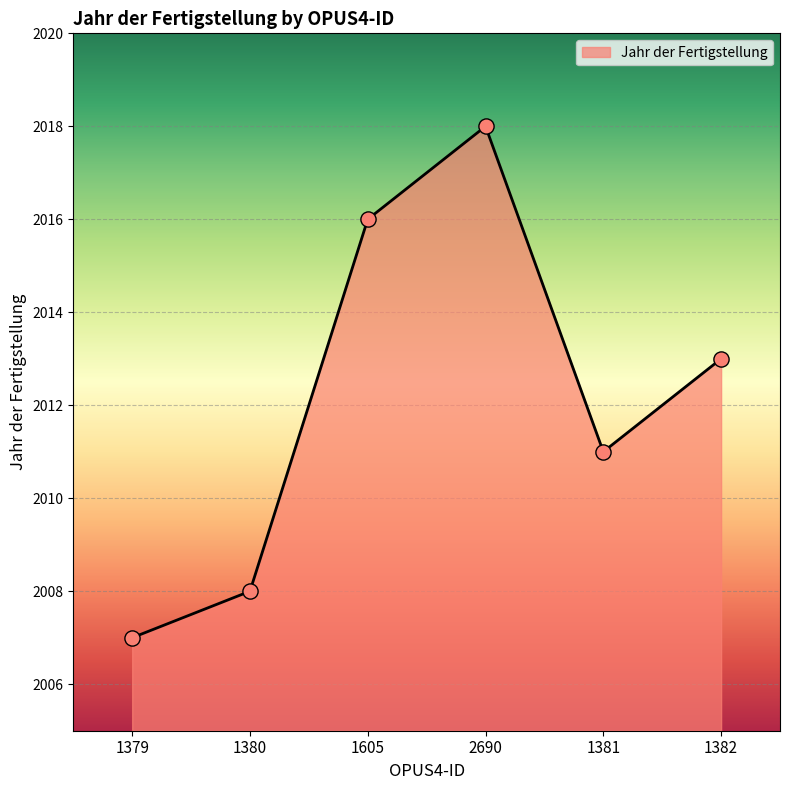

Approximately how many times larger is the value at 1380 compared to 1381?

1.0